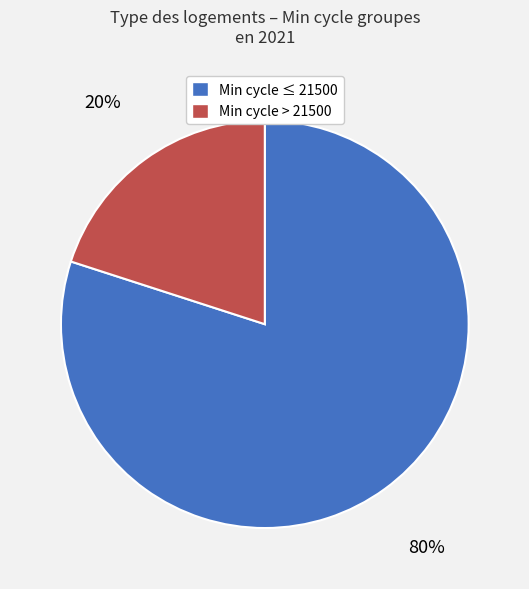

Is there any slice that represents more than half of the pie?

Yes